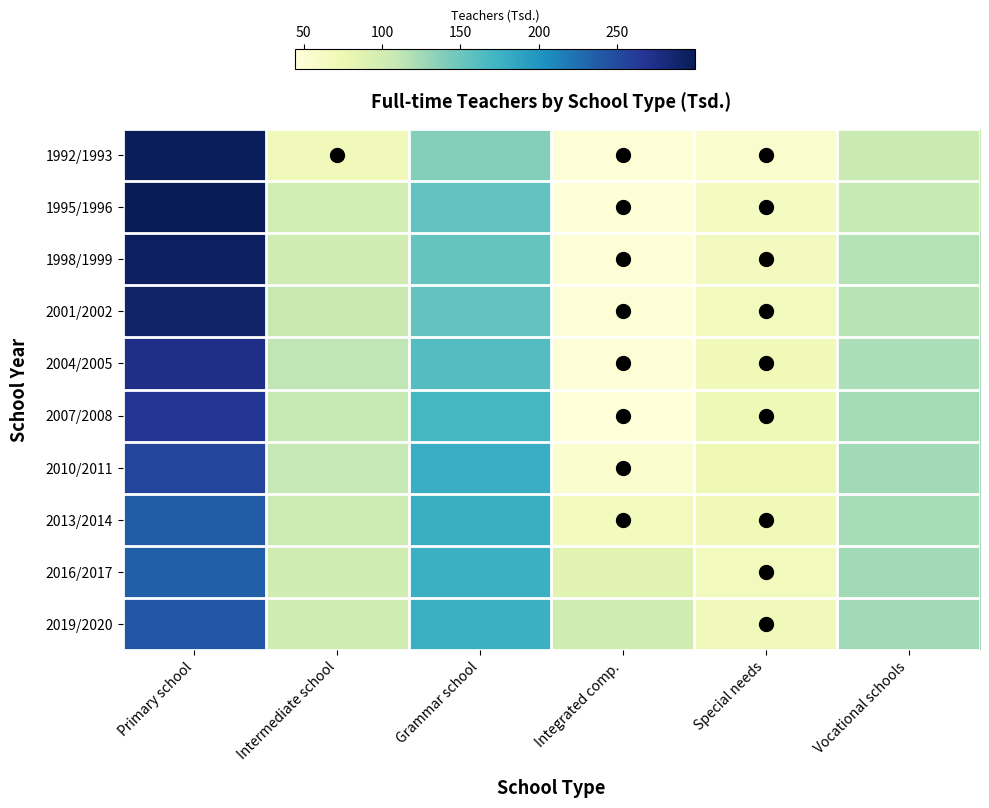

At which category is the sum across all series the highest?

Primary school